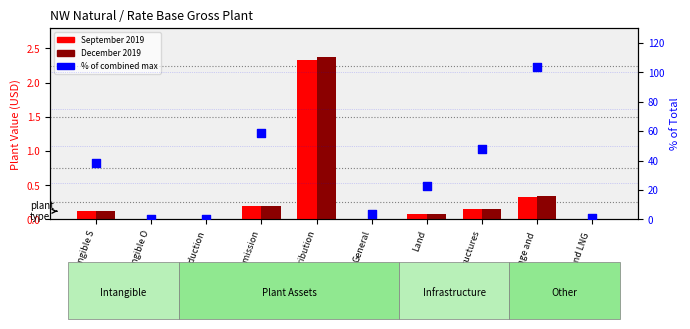

Is the value of December 2019 at General greater than the value of September 2019 at General?

Yes